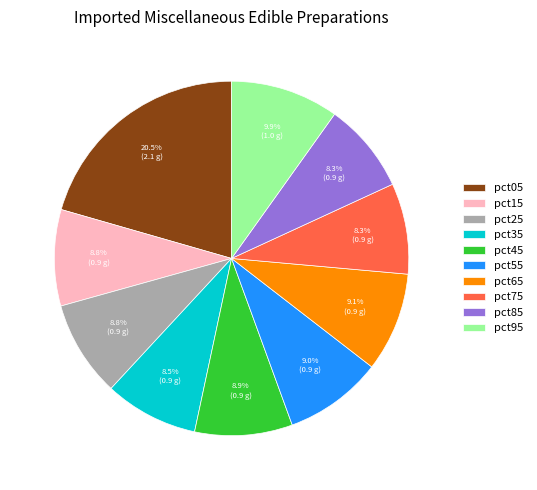

What is the largest slice in the pie chart?

pct05